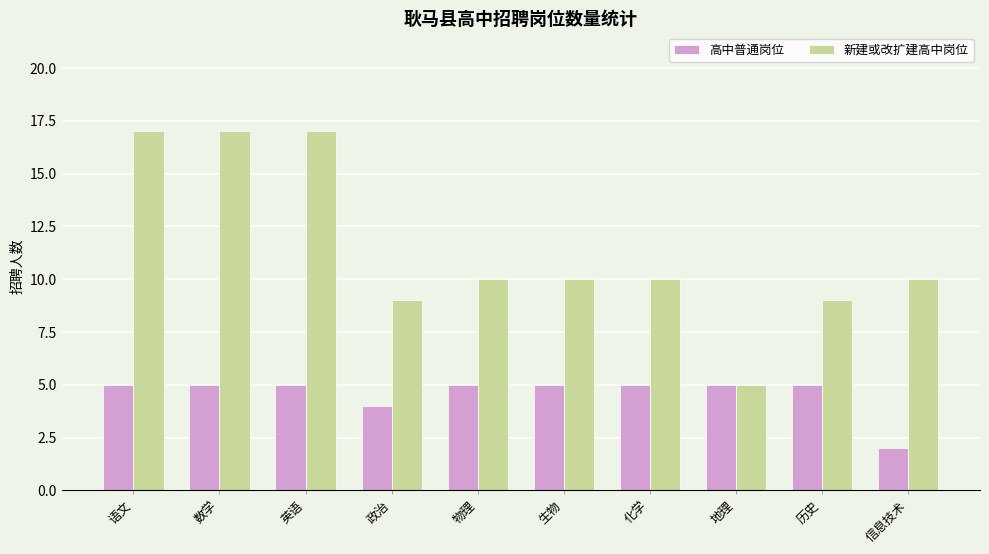

What is the highest value of the 新建或改扩建高中岗位 series?

17